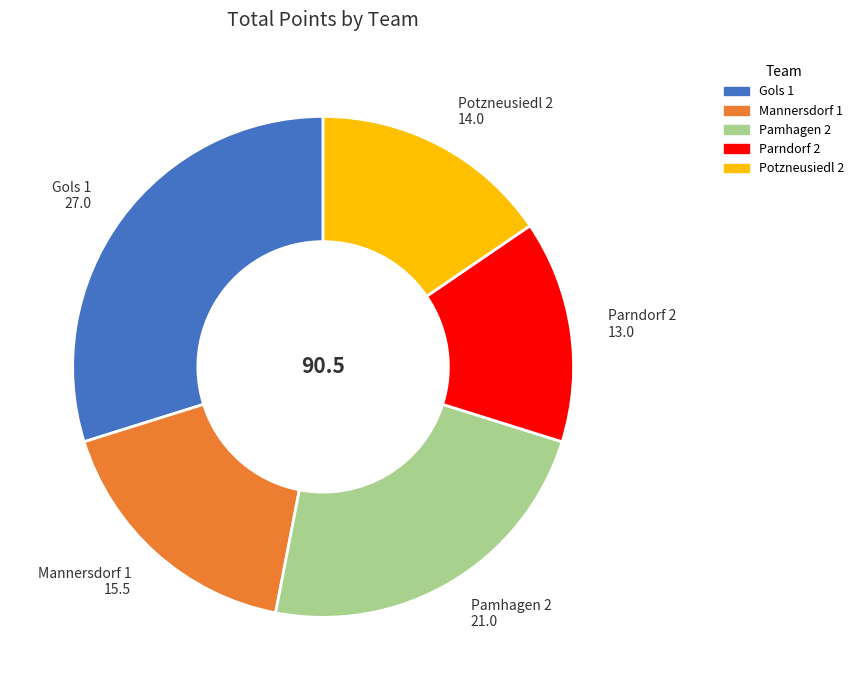

Do Potzneusiedl 2 and Mannersdorf 1 together represent more than half of the pie?

No